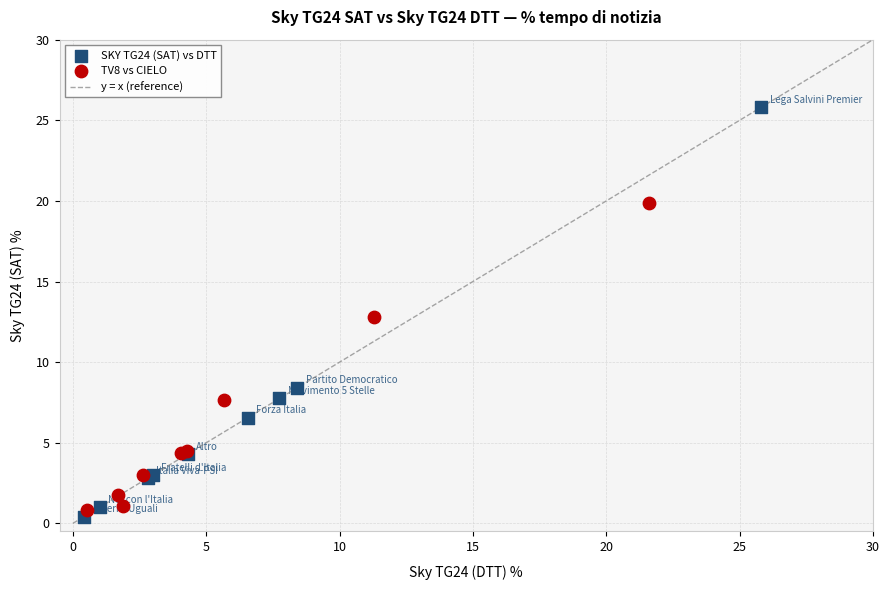

Which series has the largest Y range (max minus min)?

SKY TG24 (SAT) vs DTT